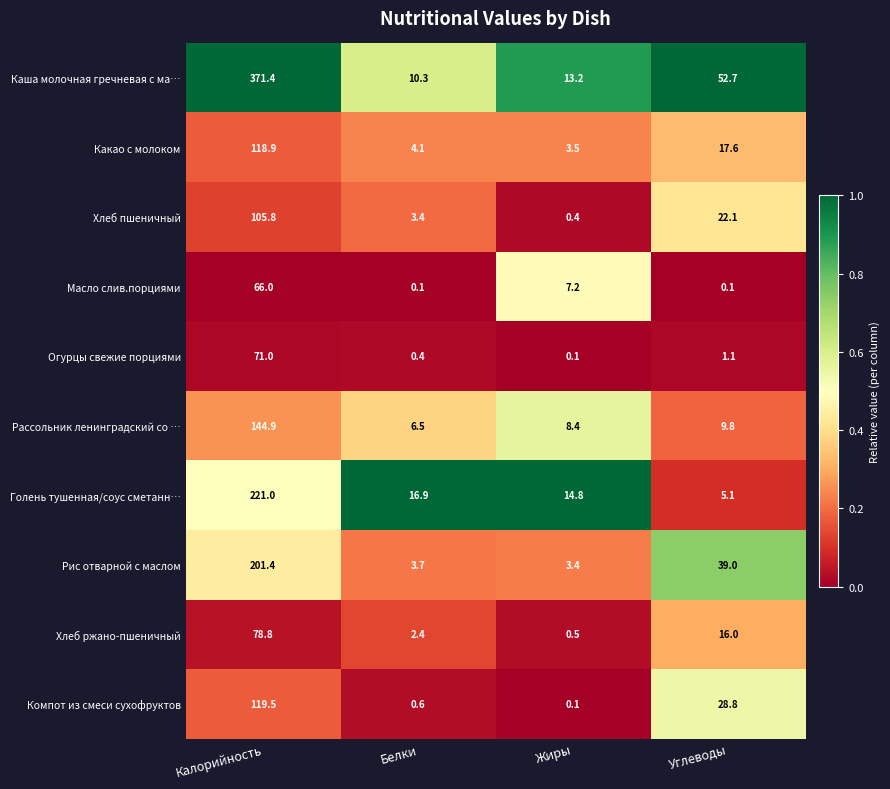

What is the spread (max minus min) of values at Калорийность?

305.4